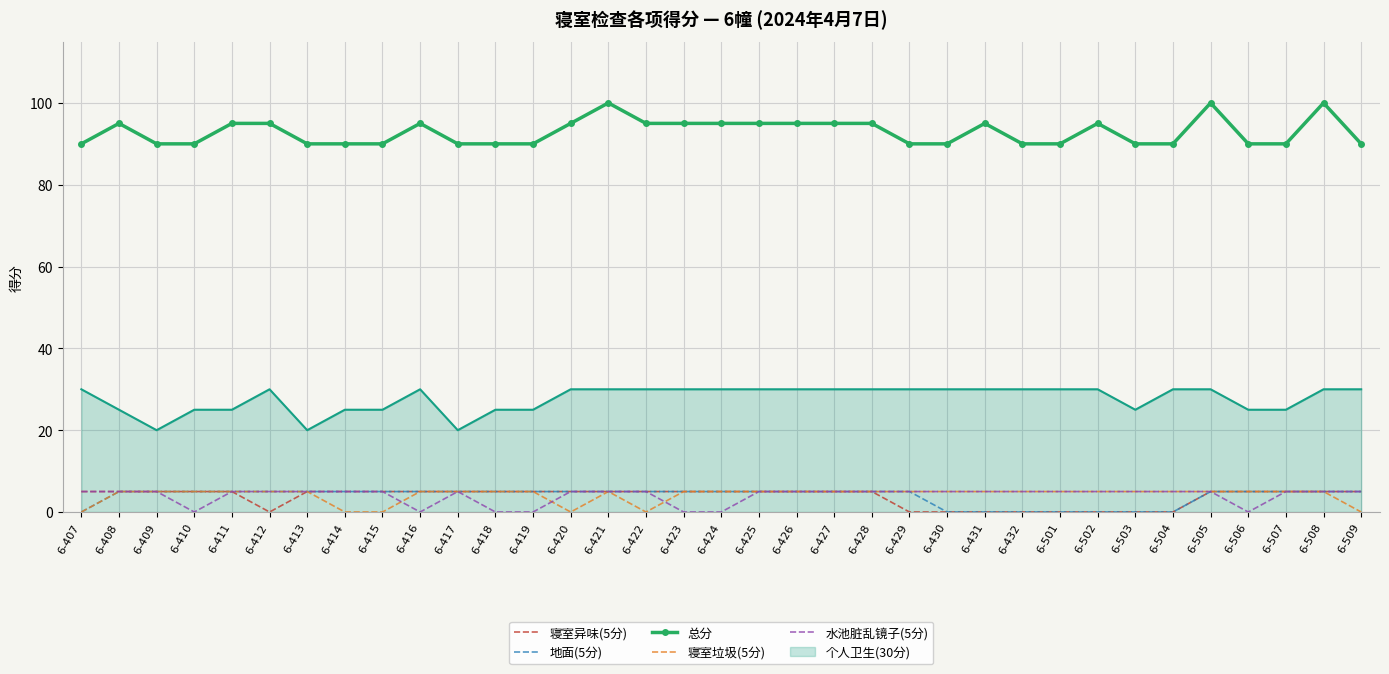

True or false: 水池脏乱镜子(5分) has a value of 5 at 6-420.

True